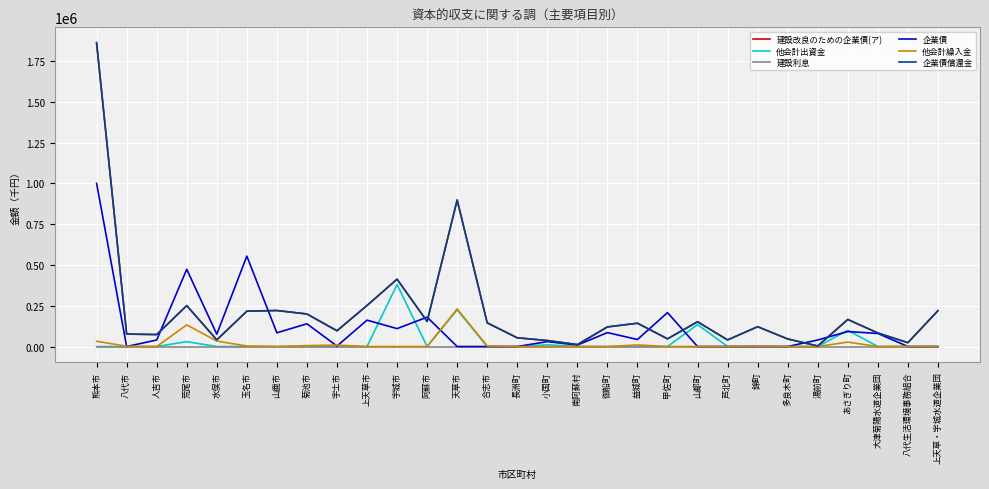

The value of 他会計繰入金 at 阿蘇市 is 139673. True or false?

False